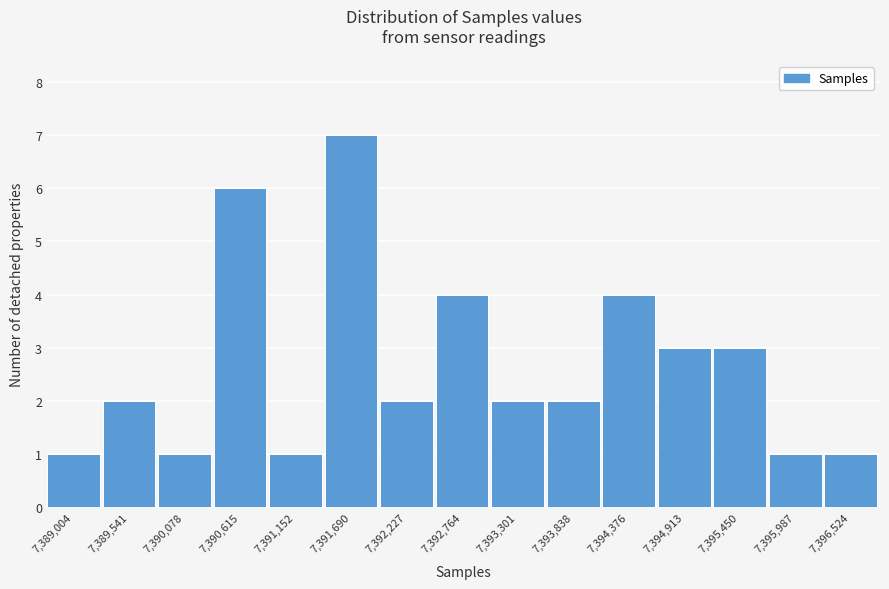

Reading left to right, list all the values displayed in this chart.

1	2	1	6	1	7	2	4	2	2	4	3	3	1	1